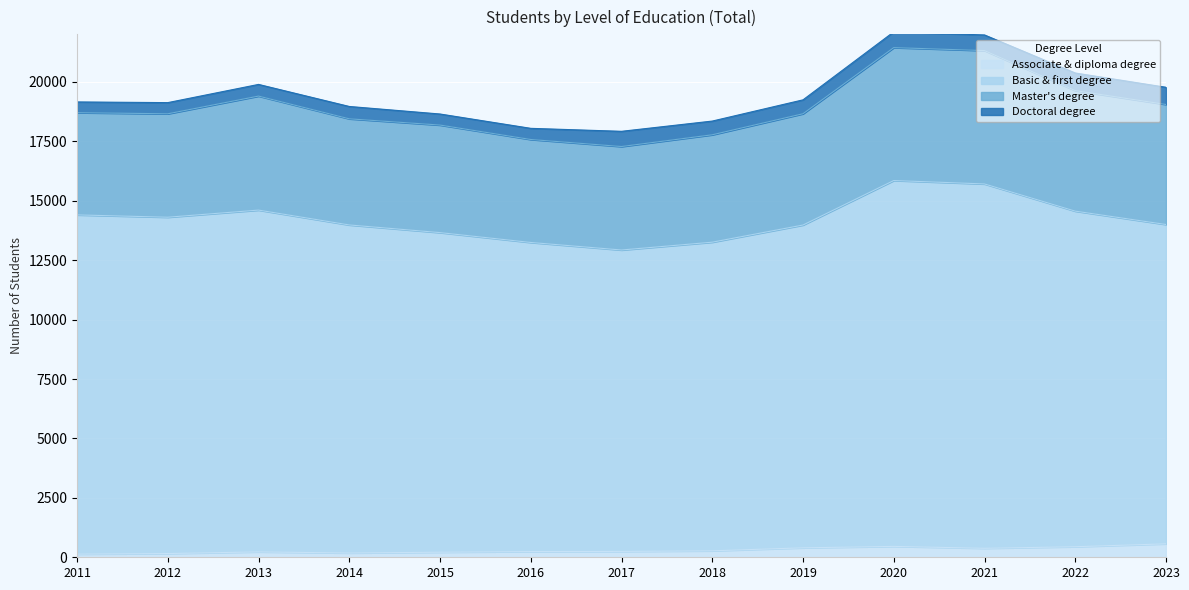

How many interior local peaks does the Associate & diploma degree series have?

2